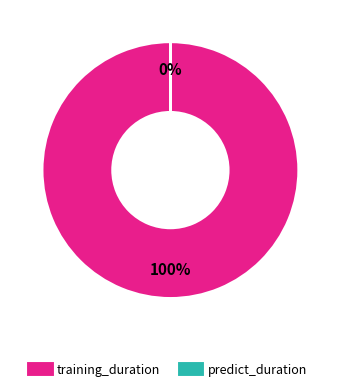

What is the majority slice?

training_duration